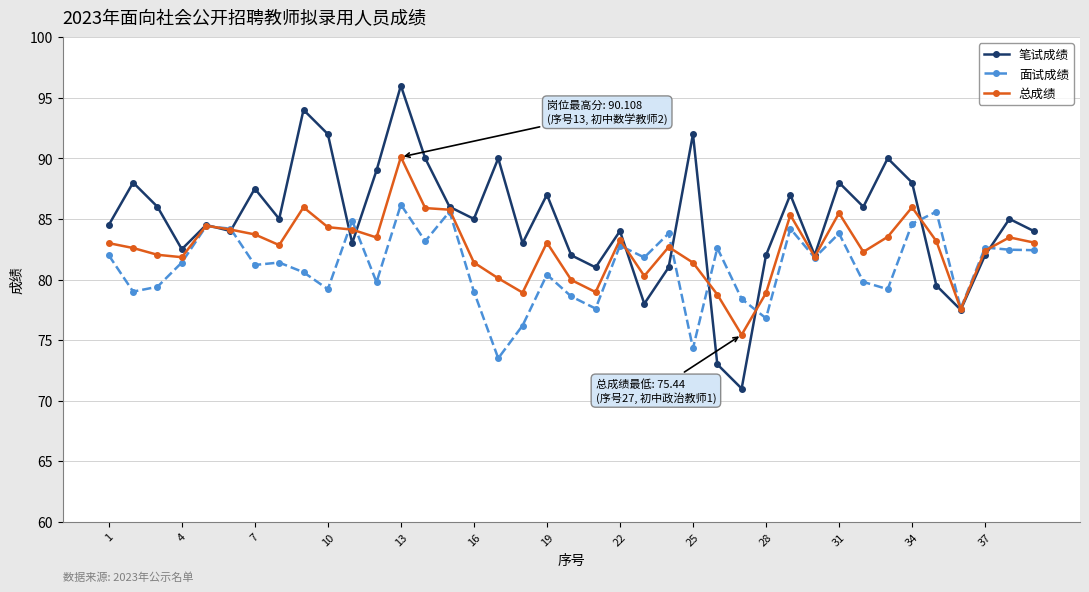

List the series in order of their peak value, highest first.

笔试成绩, 总成绩, 面试成绩